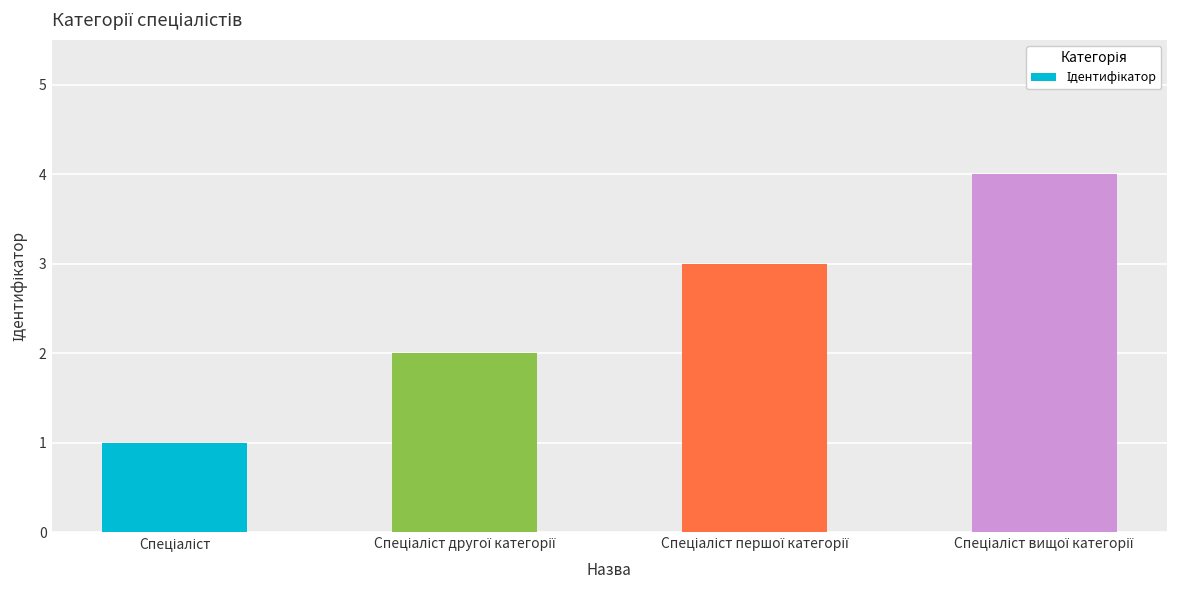

What is the sum of all values?

10